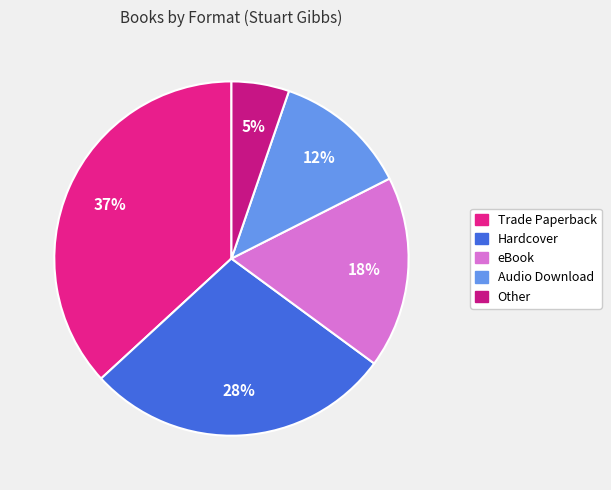

What is the smallest slice in the pie chart?

Other